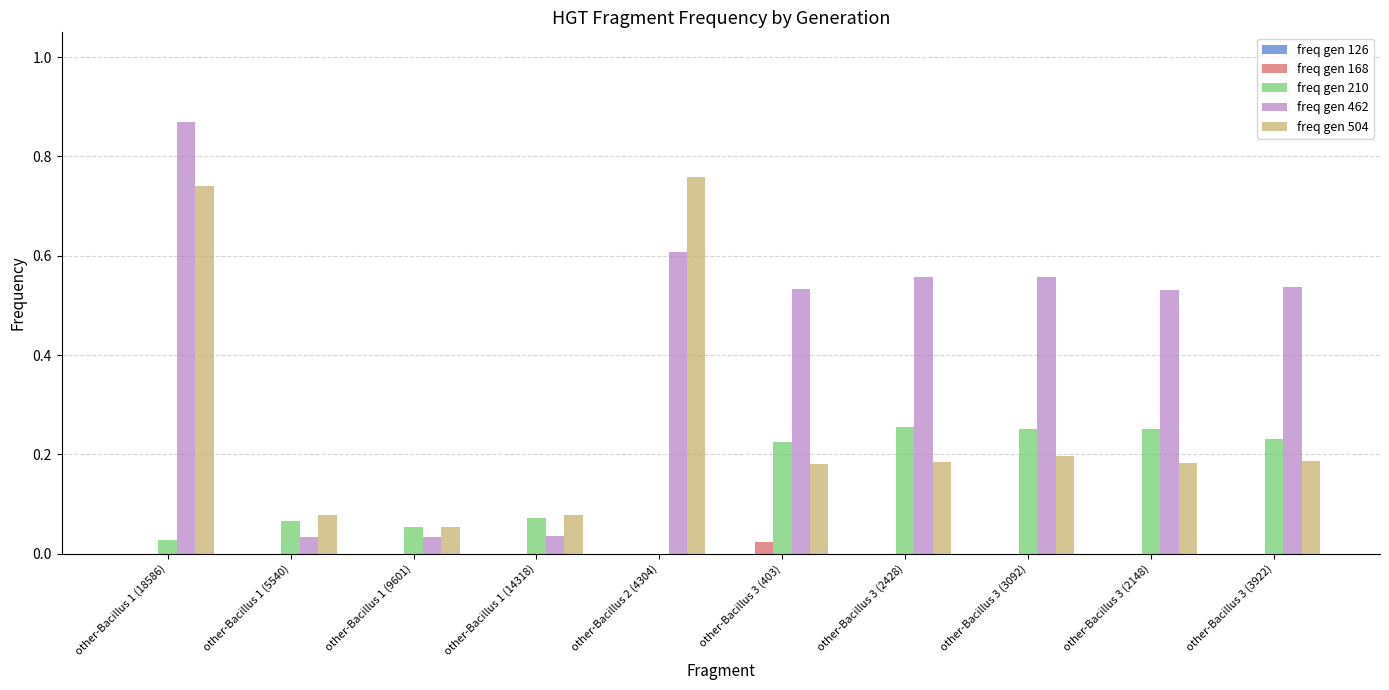

Is it true that freq gen 168 equals 0.0 at other-Bacillus 1 (14318)?

True